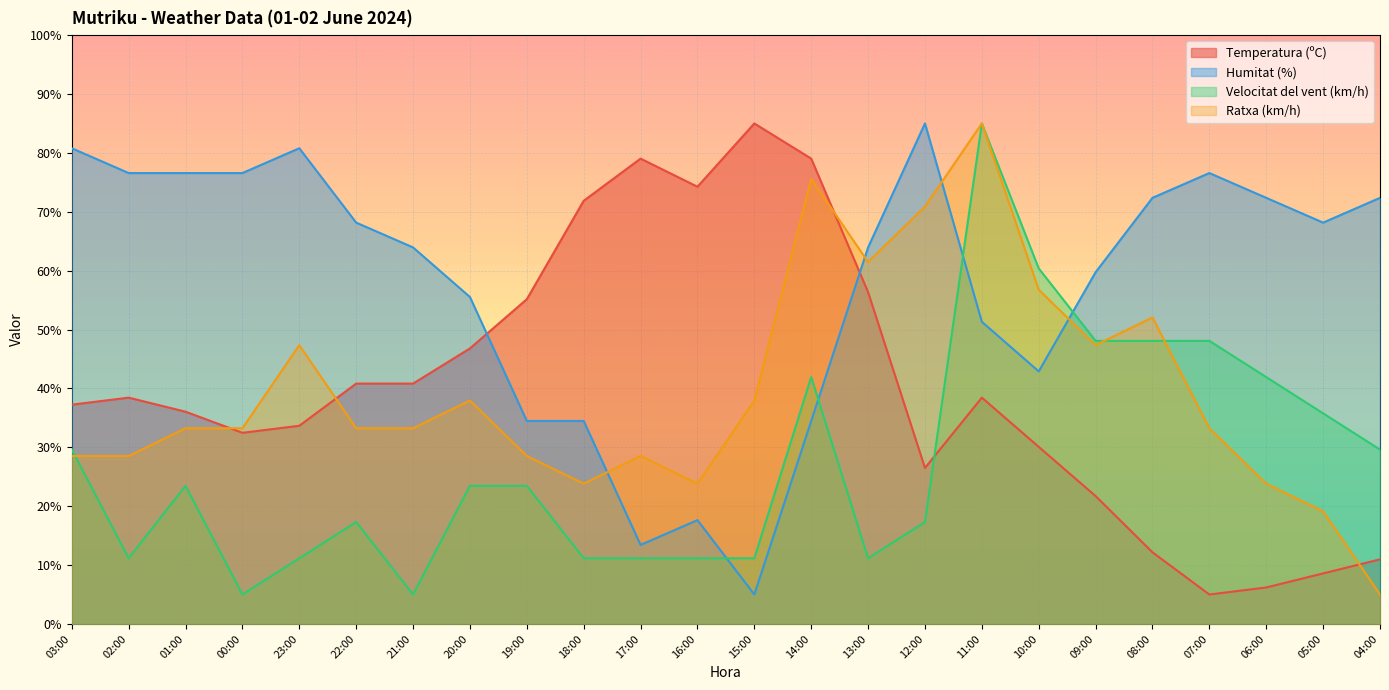

After their last crossing, which series has the higher values: Velocitat del vent (km/h) or Humitat (%)?

Humitat (%)